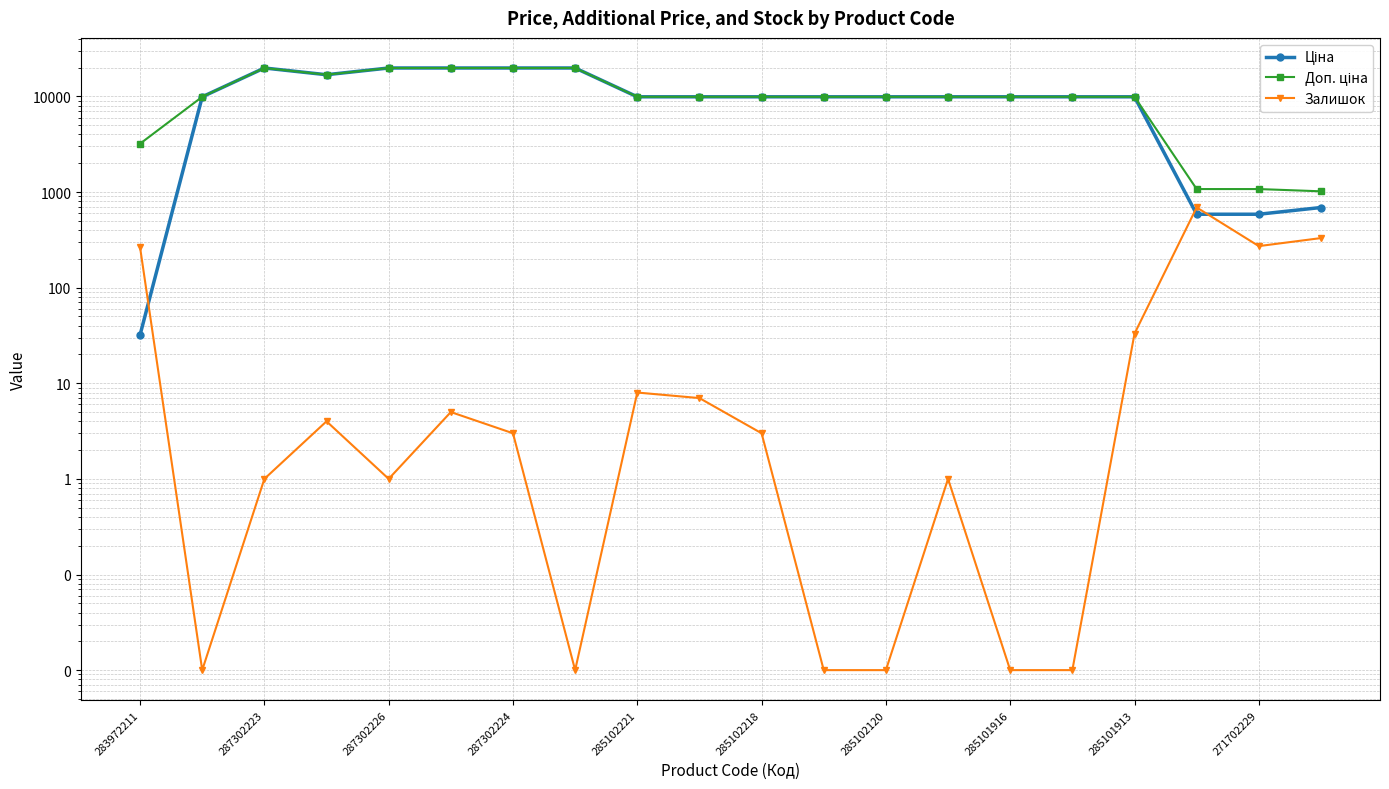

Which series has the widest spread of values?

Ціна